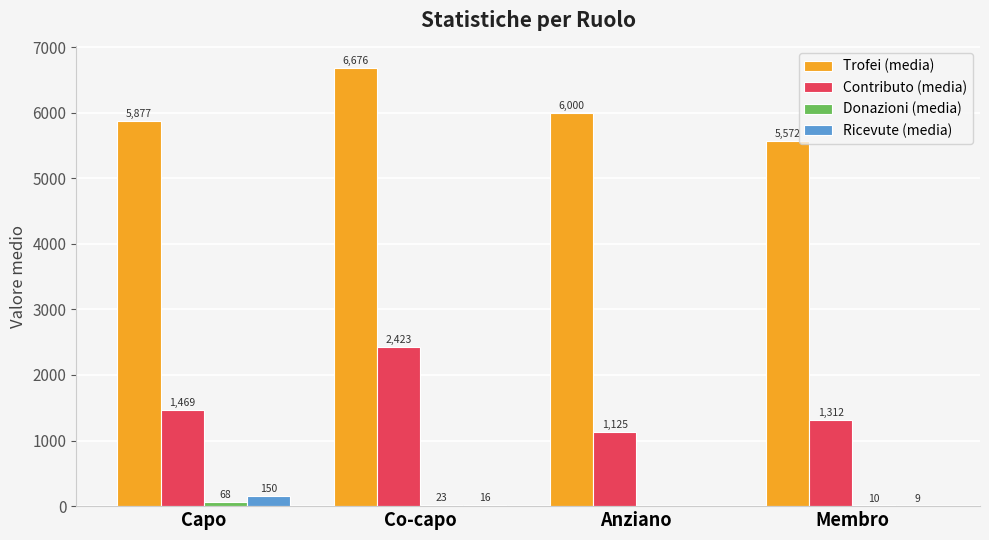

What is the highest value of the Contributo (media) series?

2423